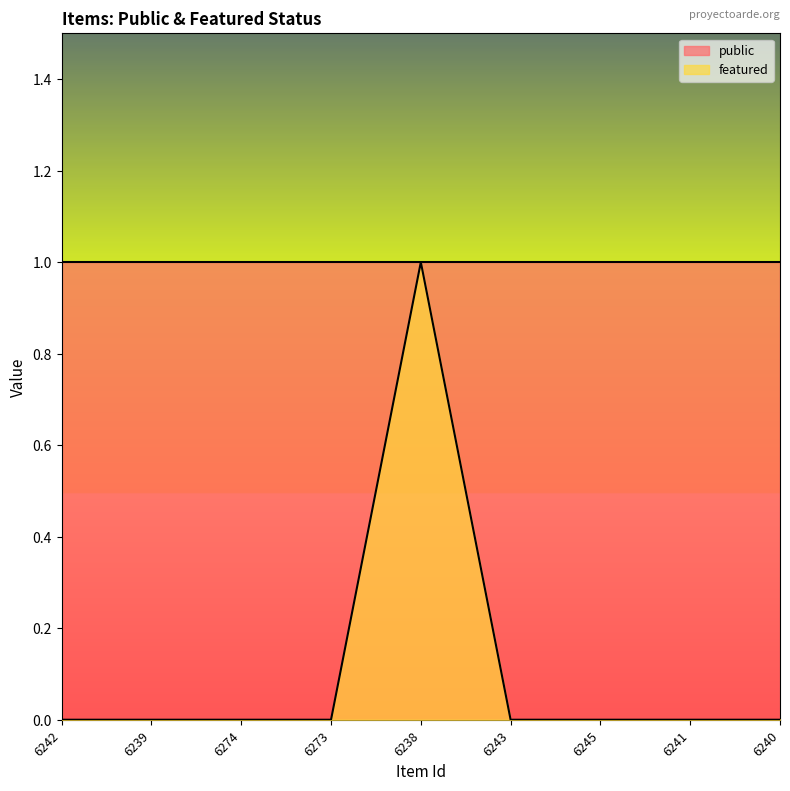

What is the difference between the maximum and minimum values?

1